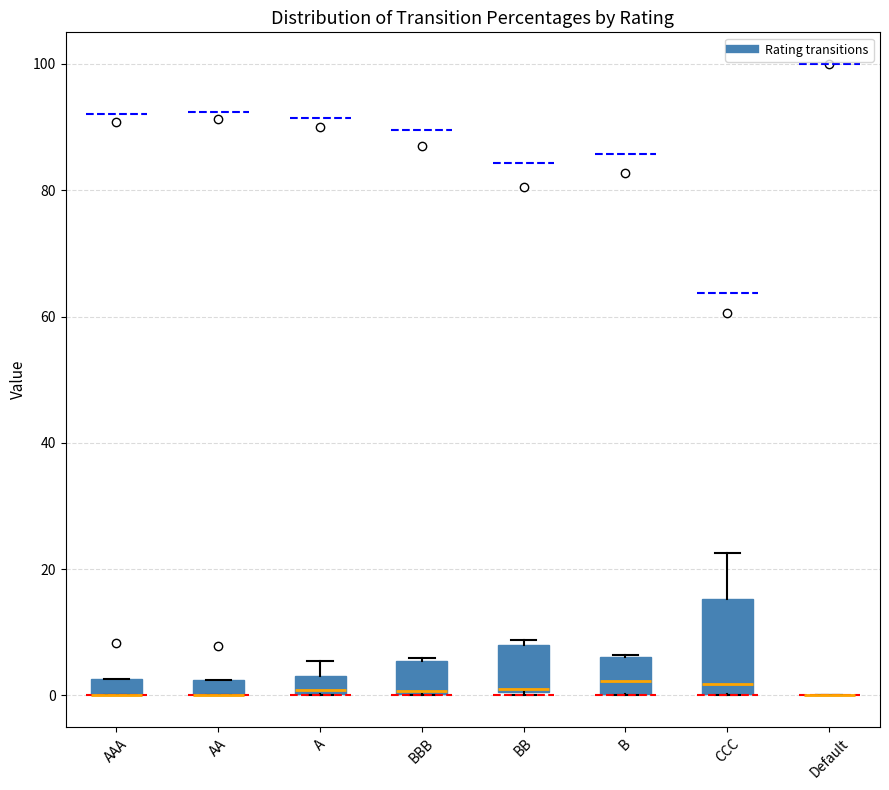

Where is the lower edge of the box for BB on the y-axis? The values are not printed on the chart, so give them approximately, as read against the axis.

0